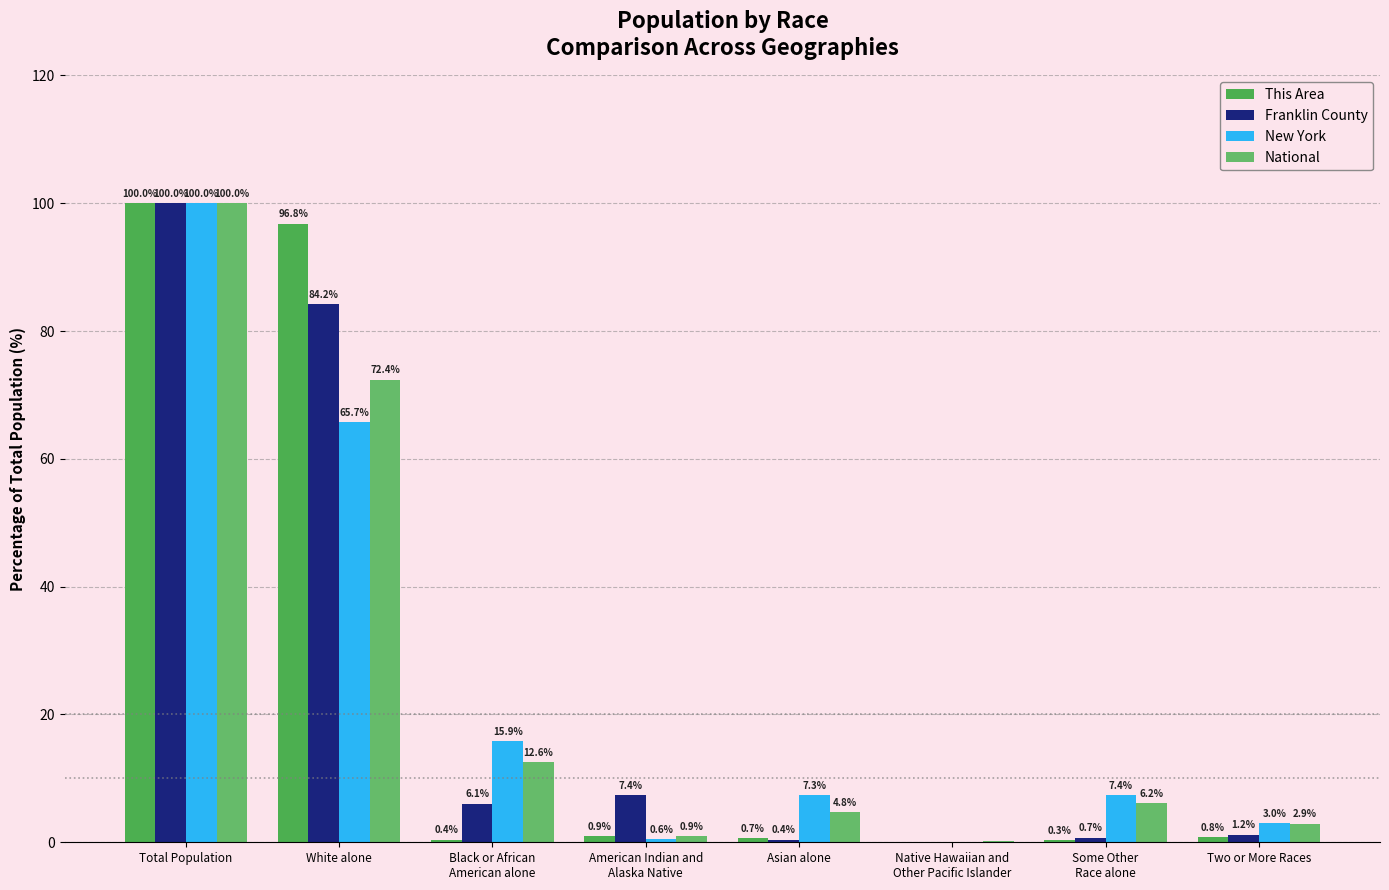

What is the value of the This Area bar at the 7th from the left?

0.3